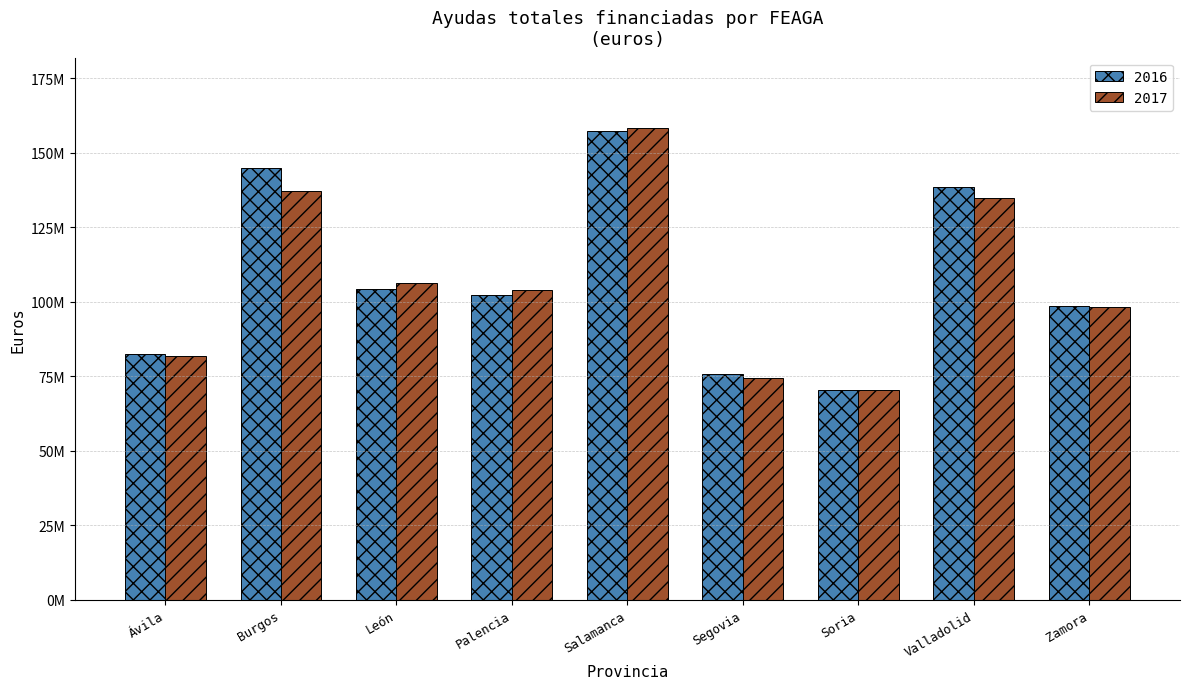

Rank the categories by 2017 value from highest to lowest.

Salamanca, Burgos, Valladolid, León, Palencia, Zamora, Ávila, Segovia, Soria